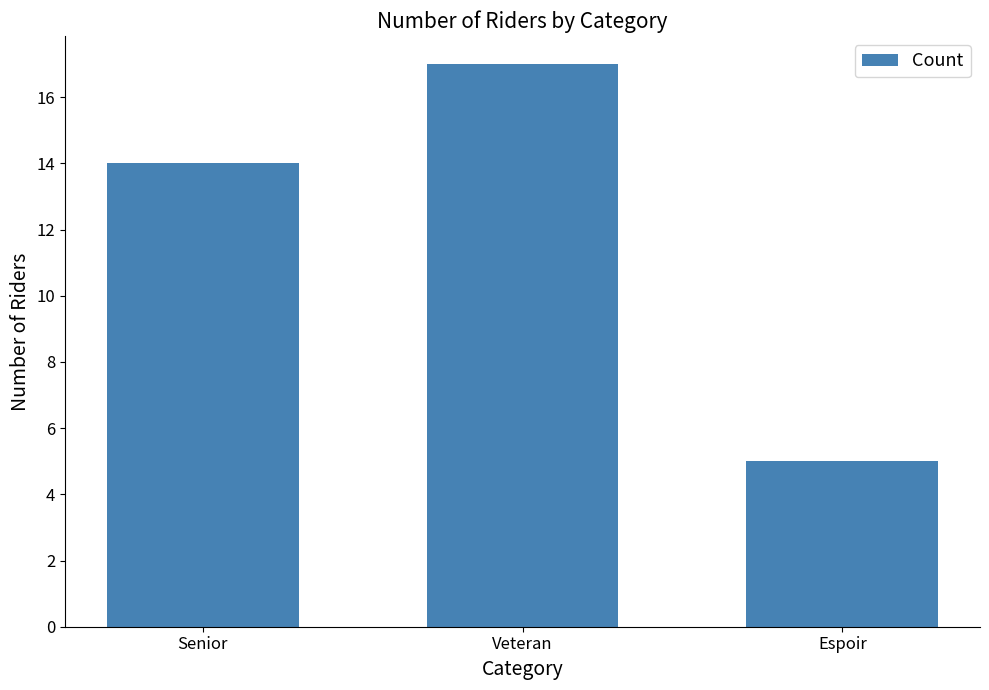

What is the maximum value shown in the chart?

17